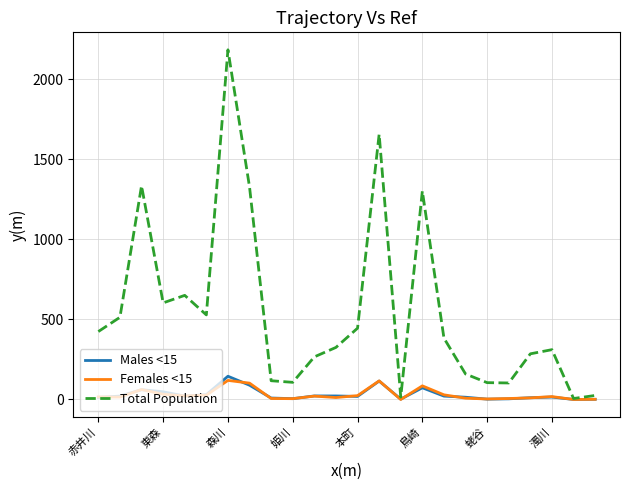

Which series has the widest spread of values?

Total Population